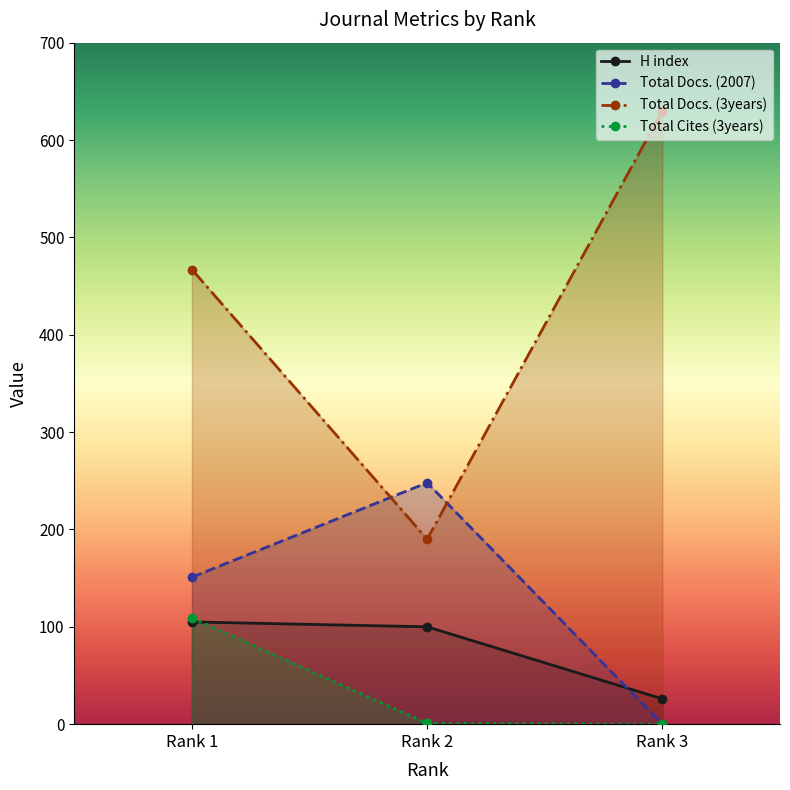

The value of Total Cites (3years) at Rank 2 is 1. True or false?

False